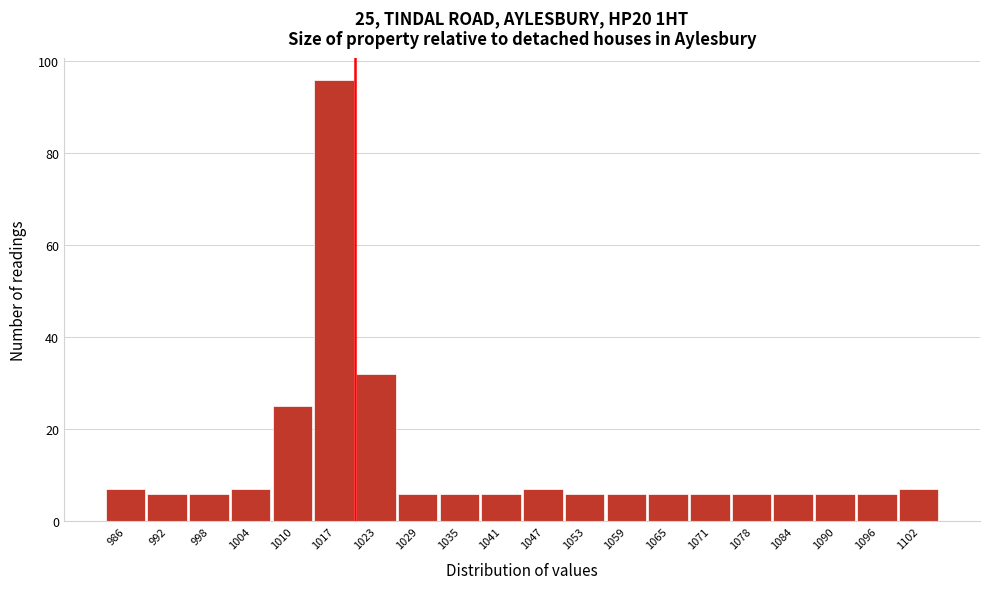

Which range on the x-axis has the tallest bar?

1013.5 to 1019.6